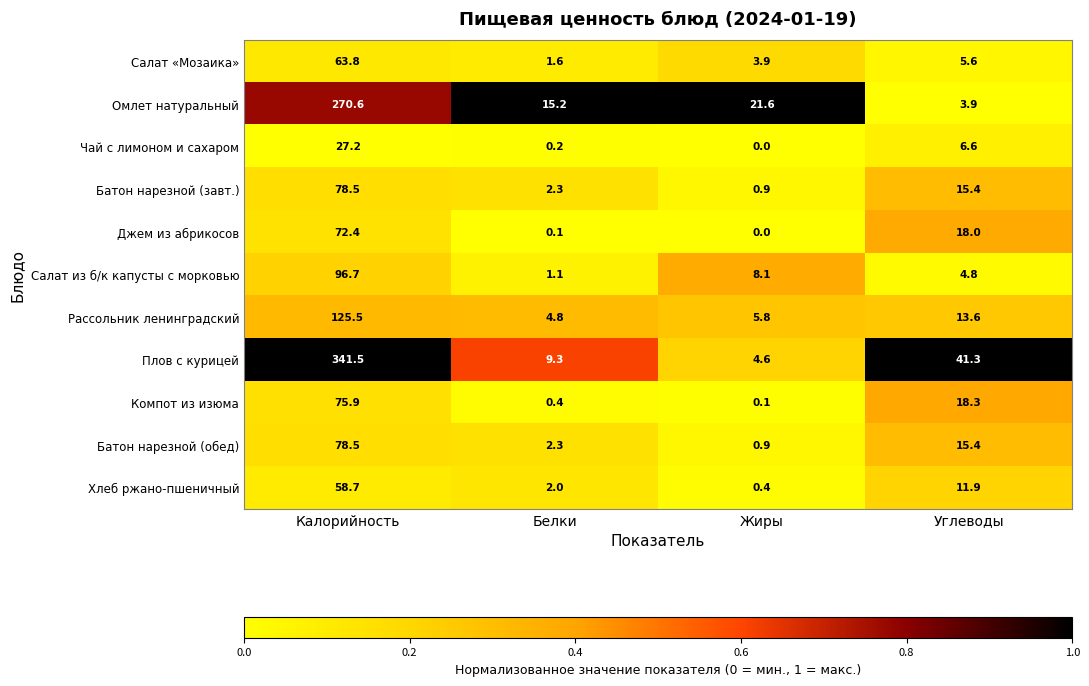

Where is Салат «Мозаика» nearest to the value 32?

Углеводы